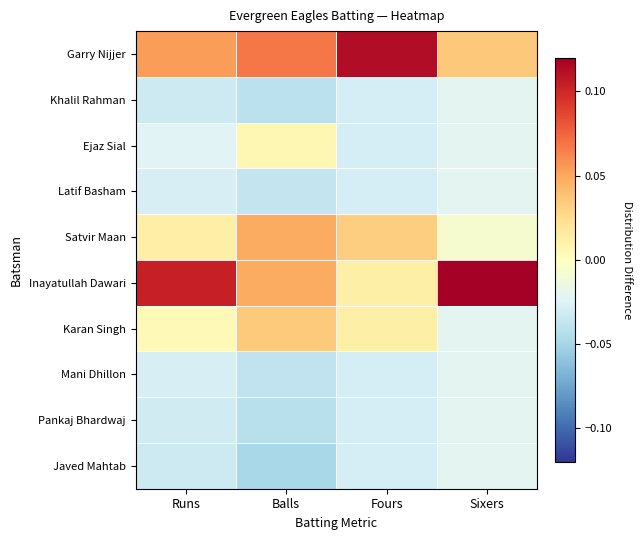

Between Fours and Balls, which is larger?

Fours